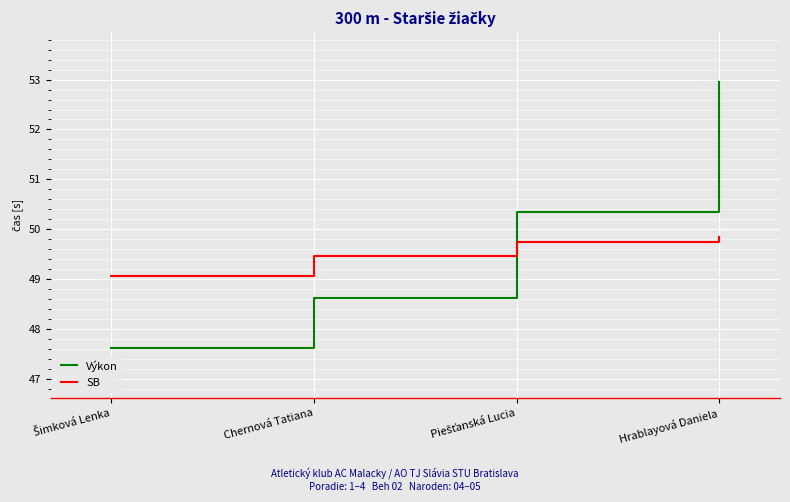

Reading left to right, what are all the values shown in this chart?

Výkon: 47.6	48.6	50.3	53.0
SB: 49.1	49.5	49.7	49.8